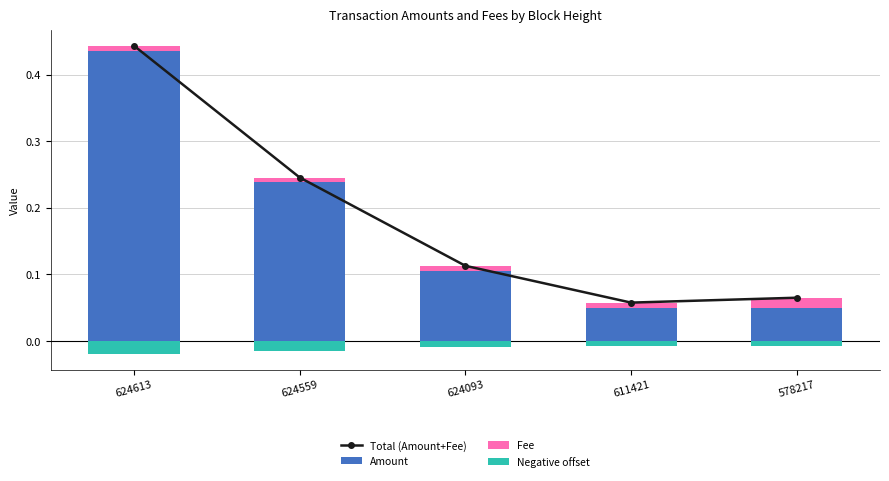

True or false: Amount has a value of 0.1 at 624093.

False